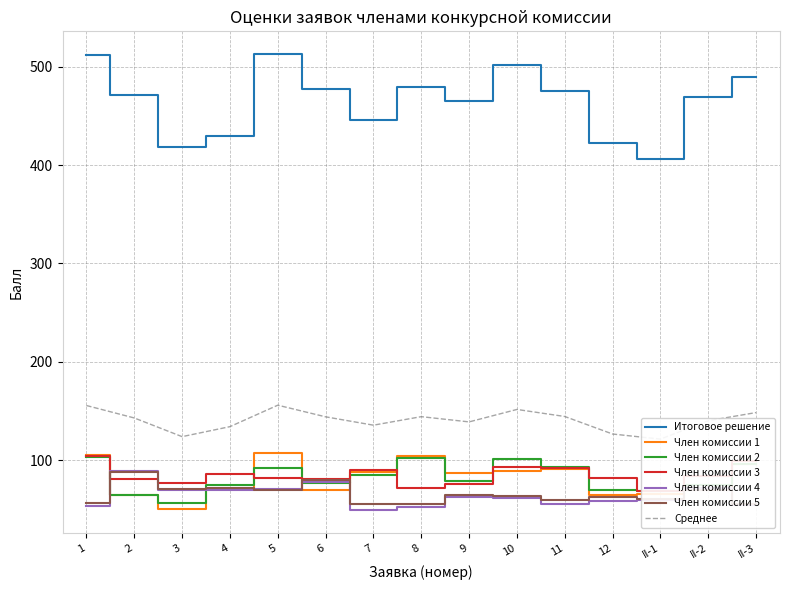

Reading left to right, extract all data points from this chart.

Итоговое решение: 512	471	419	430	513	478	446	480	465	502	476	423	406	469	490
Член комиссии 1: 105	64	50	71	107	70	88	104	87	89	91	64	65	70	96
Член комиссии 2: 103	64	56	75	92	77	85	102	79	101	93	70	69	75	96
Член комиссии 3: 104	81	77	86	82	81	90	72	76	93	92	82	69	84	99
Член комиссии 4: 53	89	70	70	71	78	49	52	62	61	55	58	59	72	54
Член комиссии 5: 56	88	71	72	70	80	55	55	64	63	59	62	60	70	55